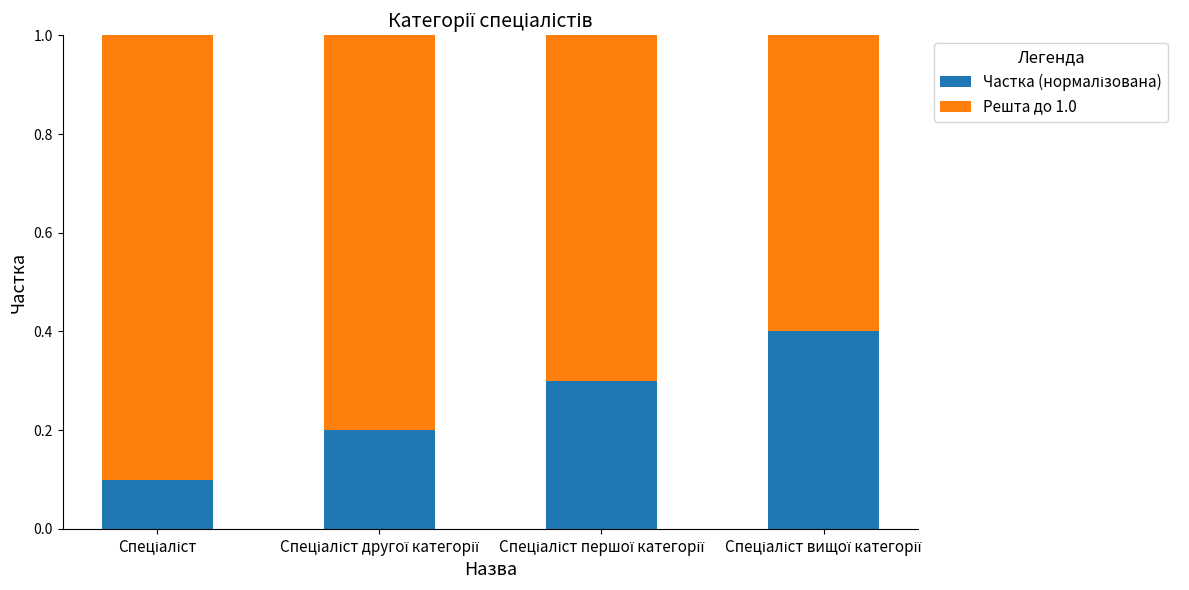

Count the number of data series in this chart.

2